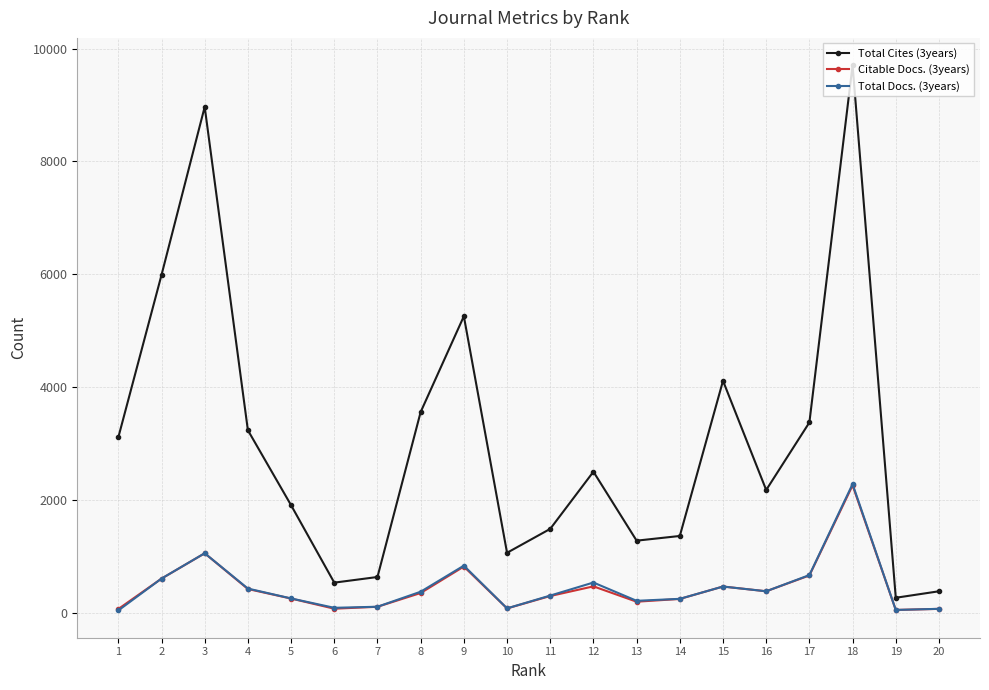

True or false: Total Docs. (3years) has more than 0 points higher than both neighbors.

True